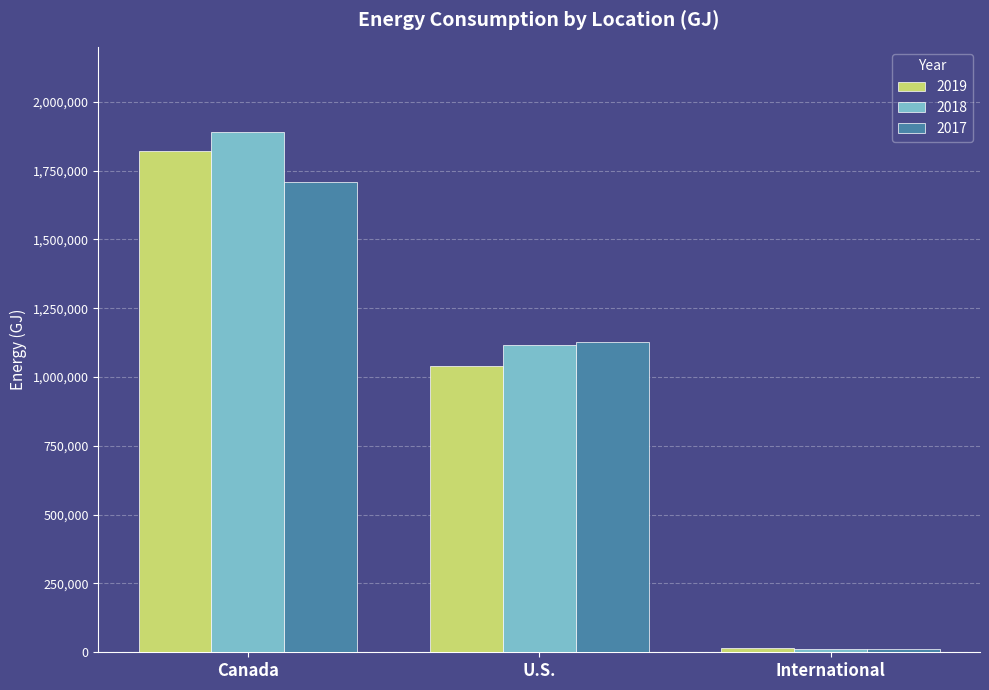

At which category is the sum across all series the highest?

Canada